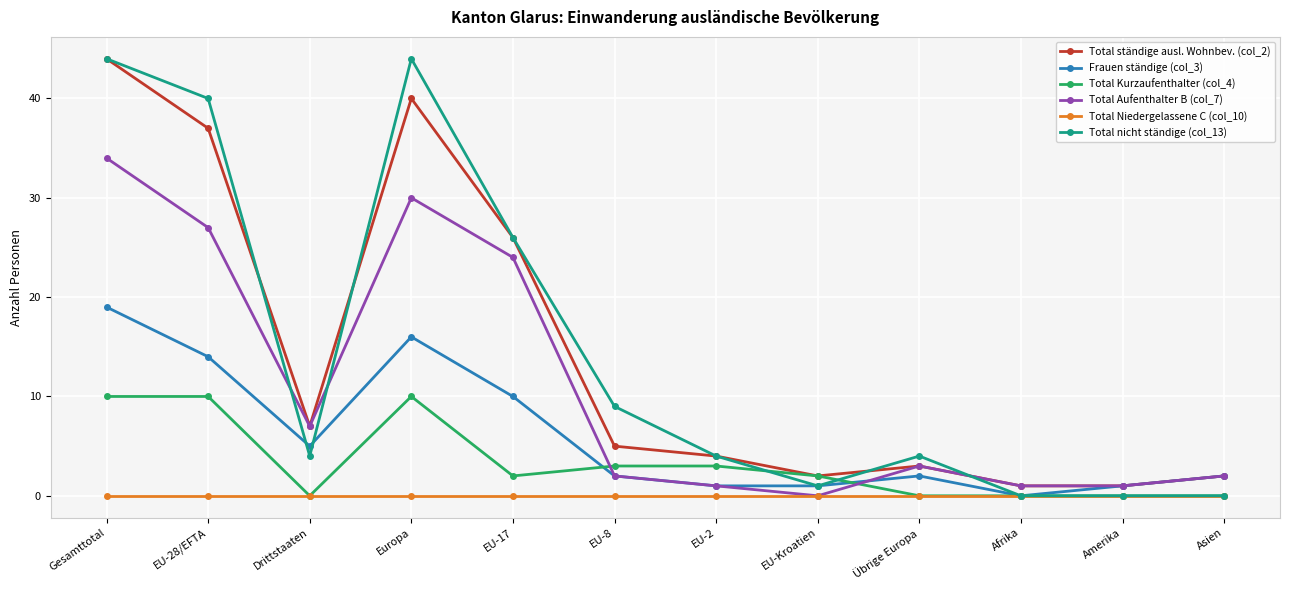

Where do Total nicht ständige (col_13) and Frauen ständige (col_3) first cross each other?

EU-28/EFTA and Drittstaaten